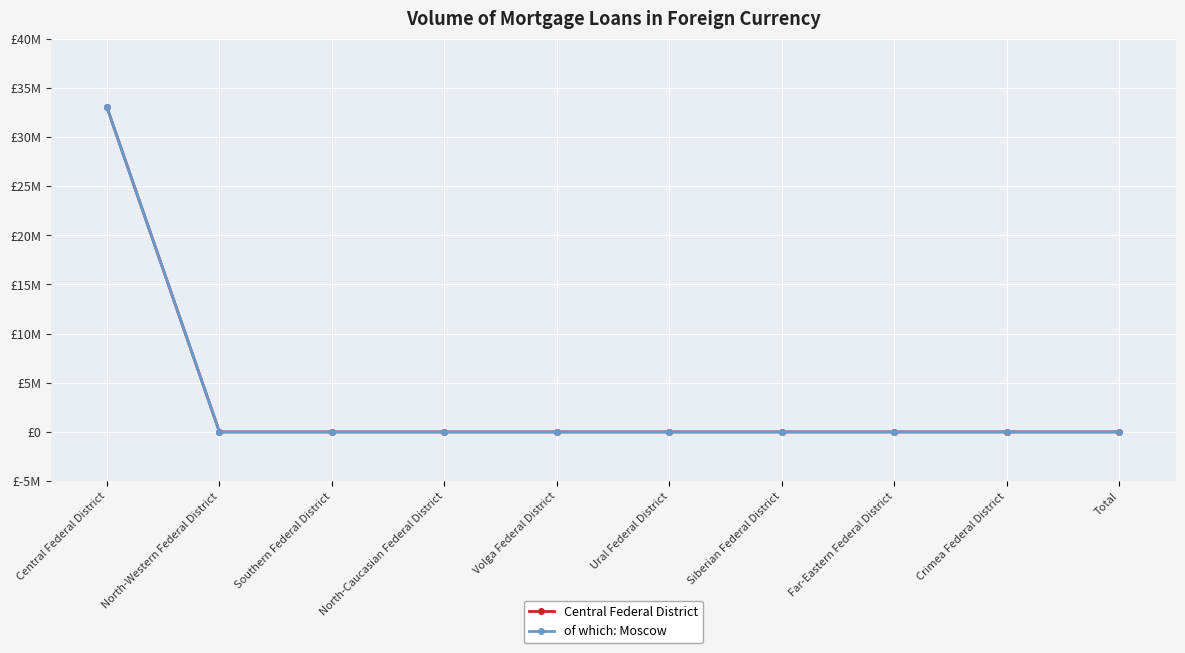

What is the label of the 2nd point from the right?

Crimea Federal District